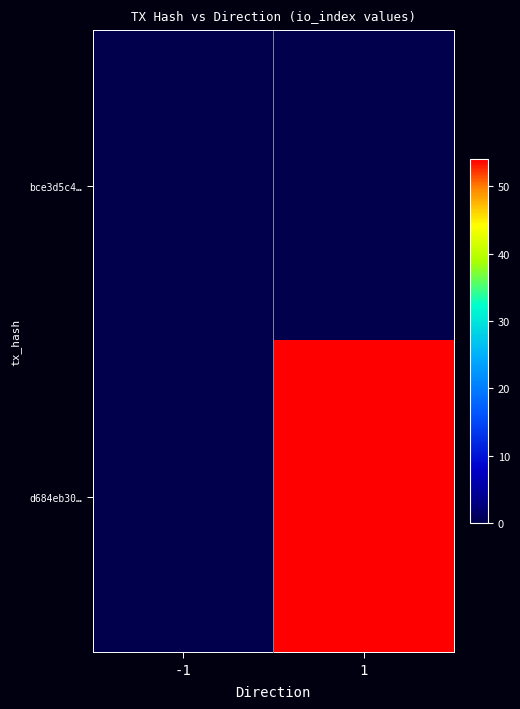

Which has a higher value, -1 or 1?

-1